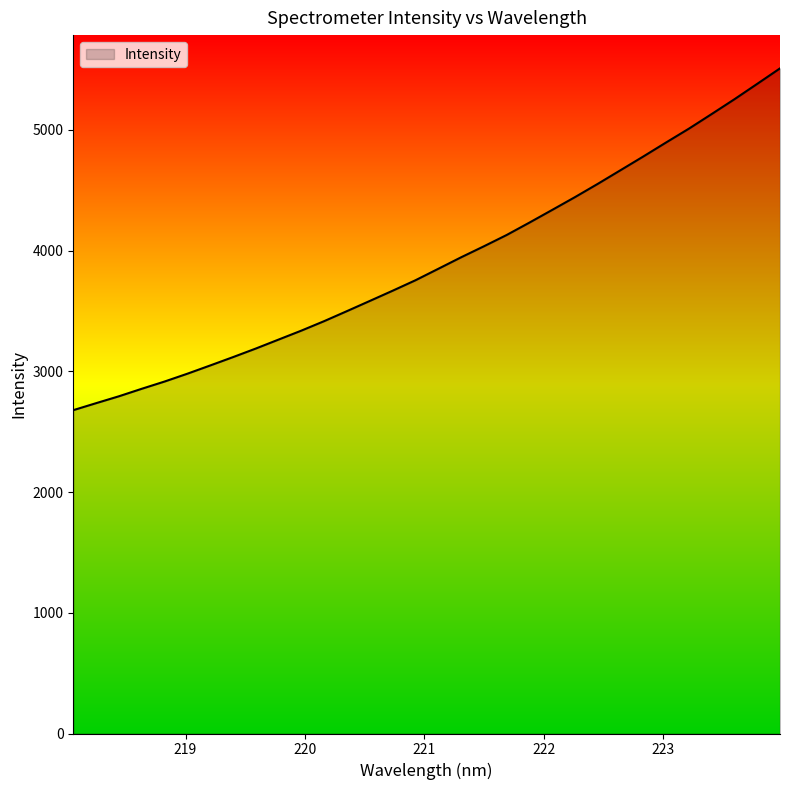

What is the maximum value shown in the chart?

5510.3